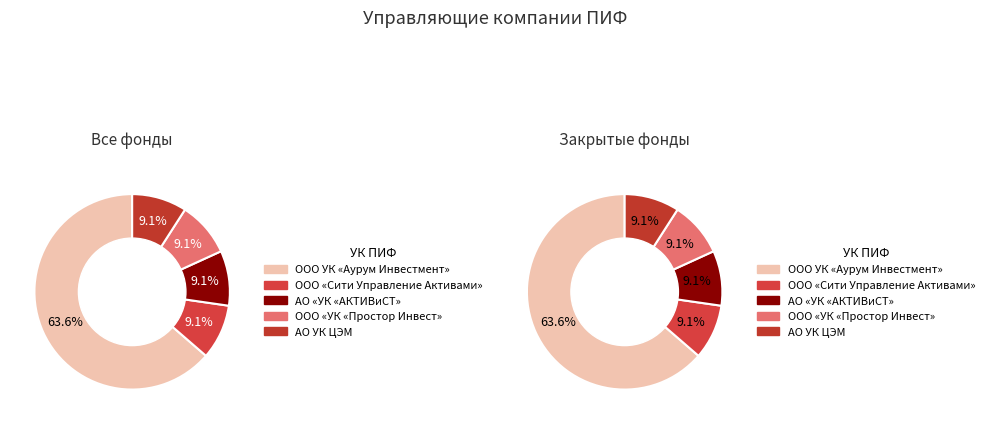

Which slice is the largest?

ООО УК "Аурум Инвестмент"